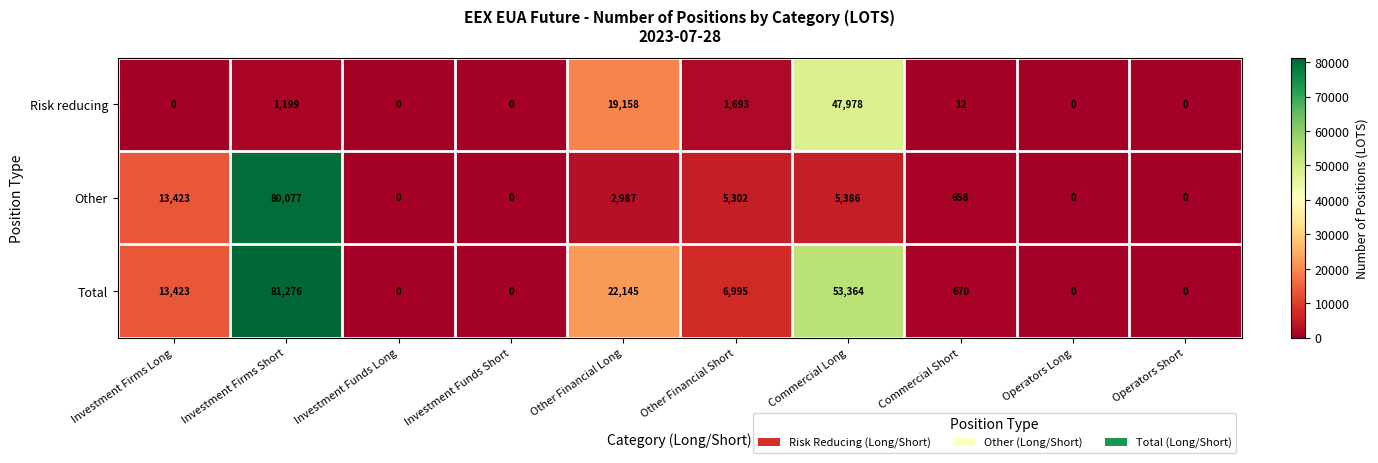

Rank the series by their maximum value, from lowest to highest.

Risk reducing, Other, Total